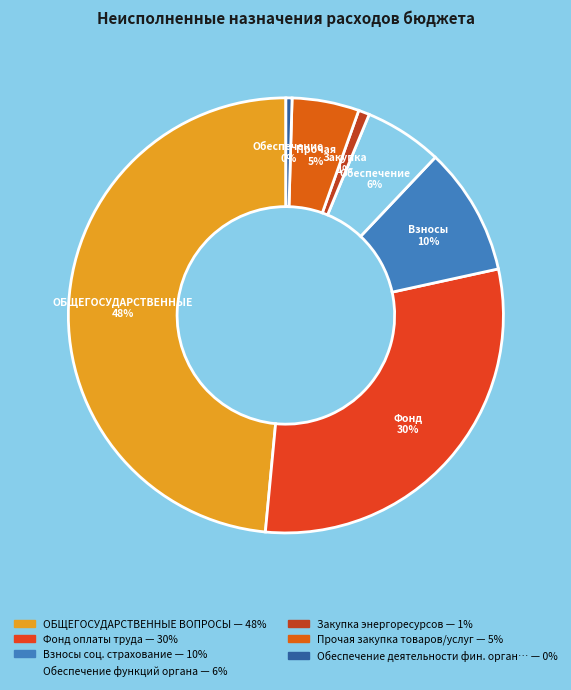

Is there any slice that represents more than half of the pie?

No